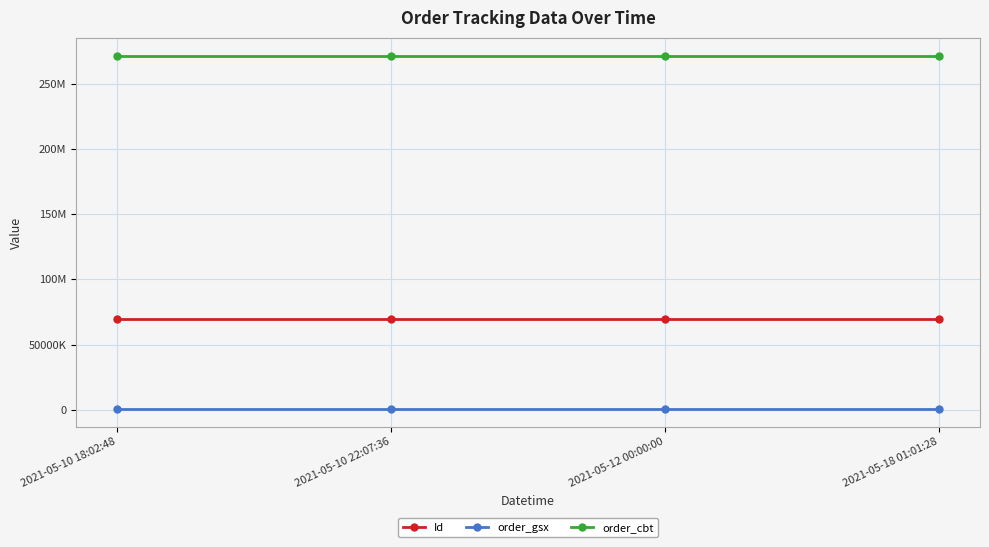

List the series in order of their overall mean, highest first.

order_cbt, Id, order_gsx